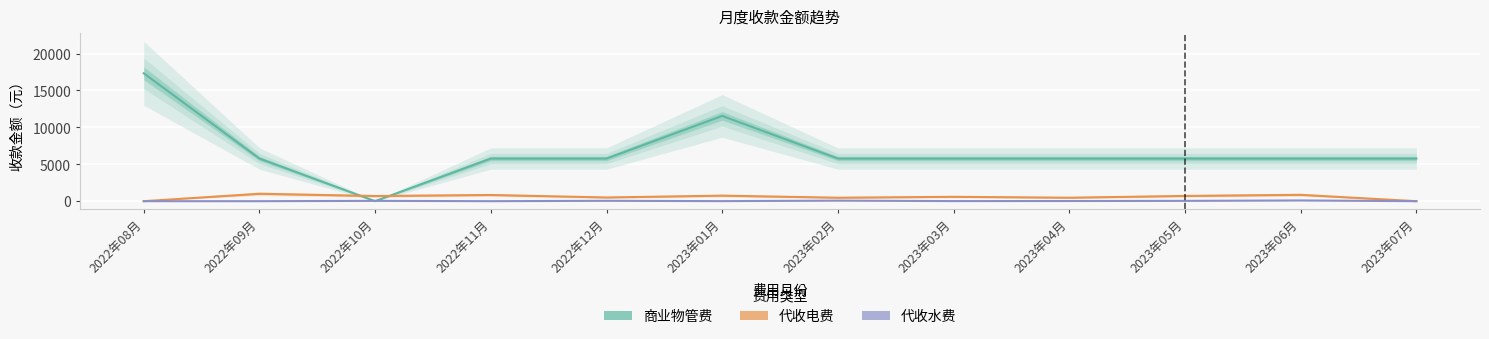

How many values in the 商业物管费 series exceed 5774?

11